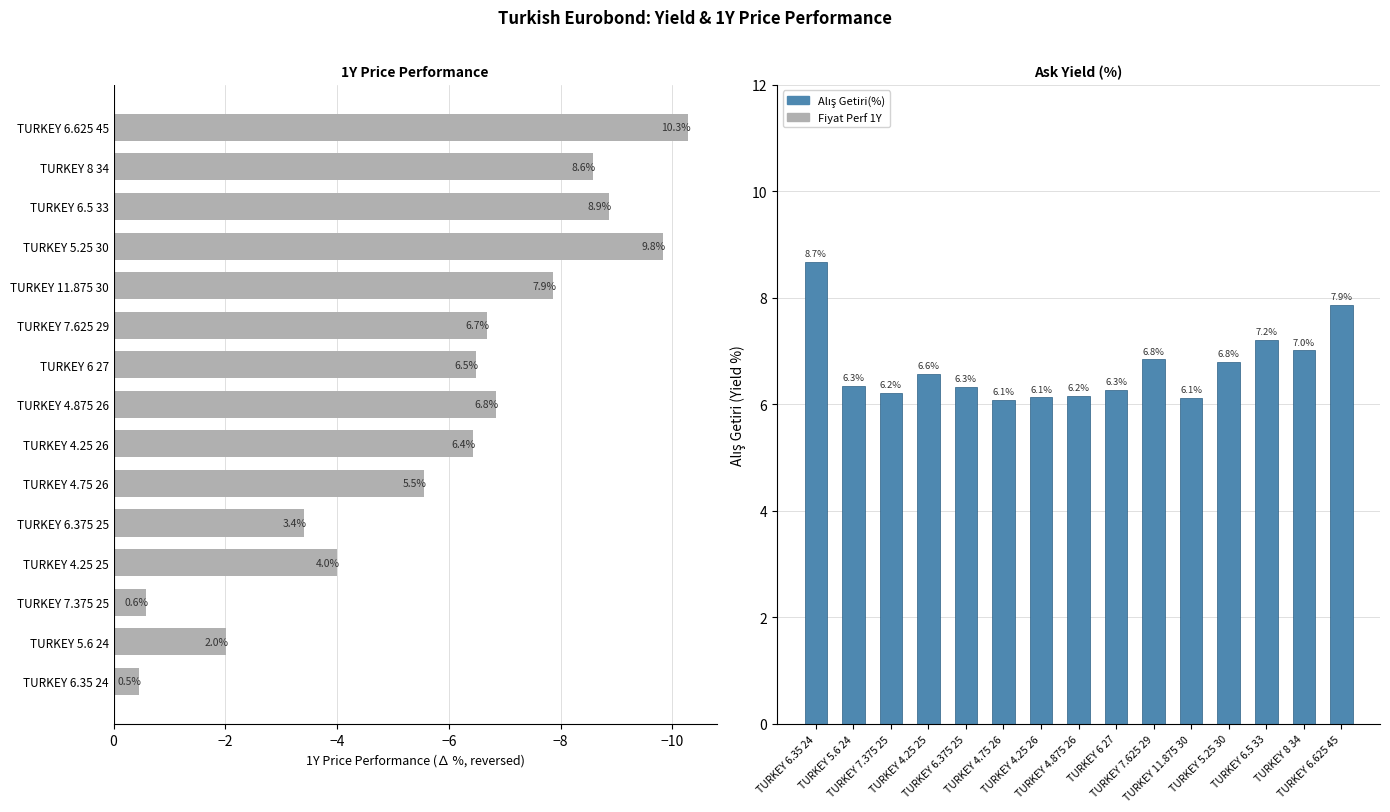

The value of Alış Getiri(%) at TURKEY 7.625 29 is 11.1. True or false?

False